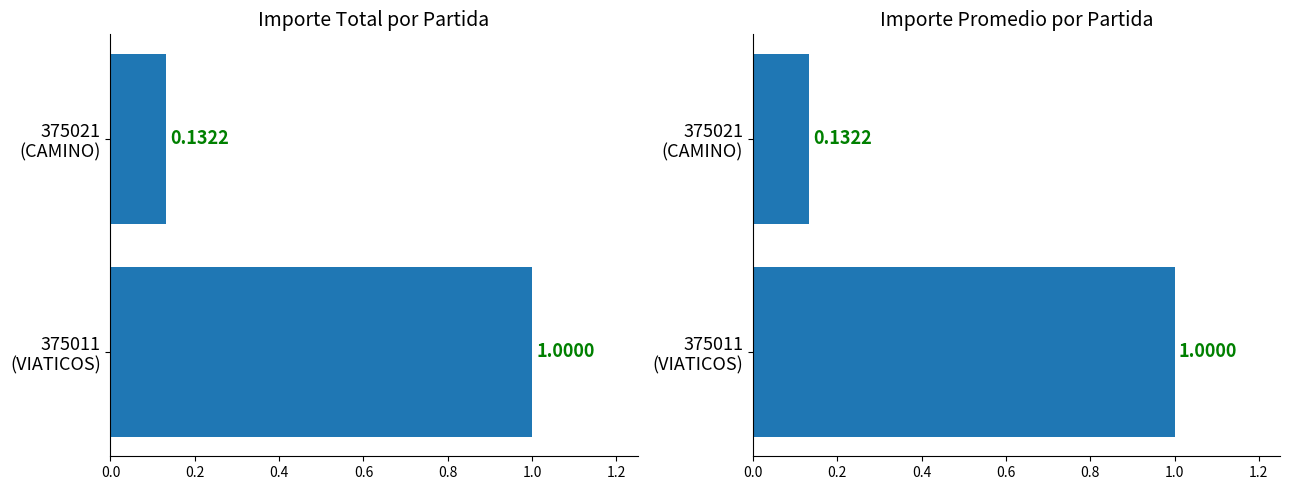

Rank the series by their average value, from highest to lowest.

Mean (normalized), Total (normalized)